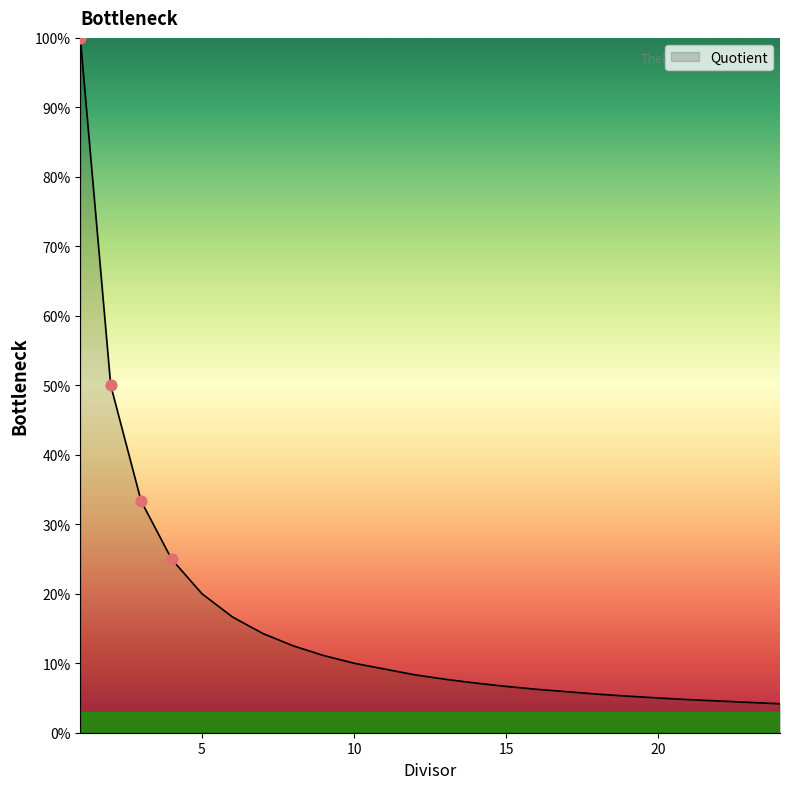

What is the smallest value displayed?

4.2